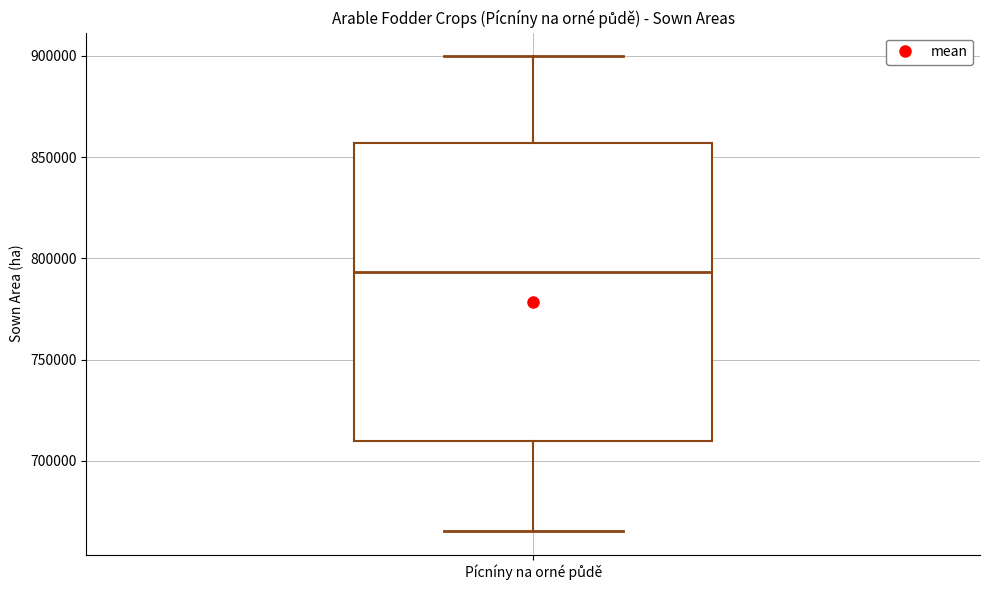

Transcribe this box plot: give where the median line is, the range the box spans, and where the two whiskers end, as read against the y-axis. The values are not printed on the chart, so give them approximately, as read against the axis.

median 795000, box 710000 to 855000, whiskers 665000 to 900000